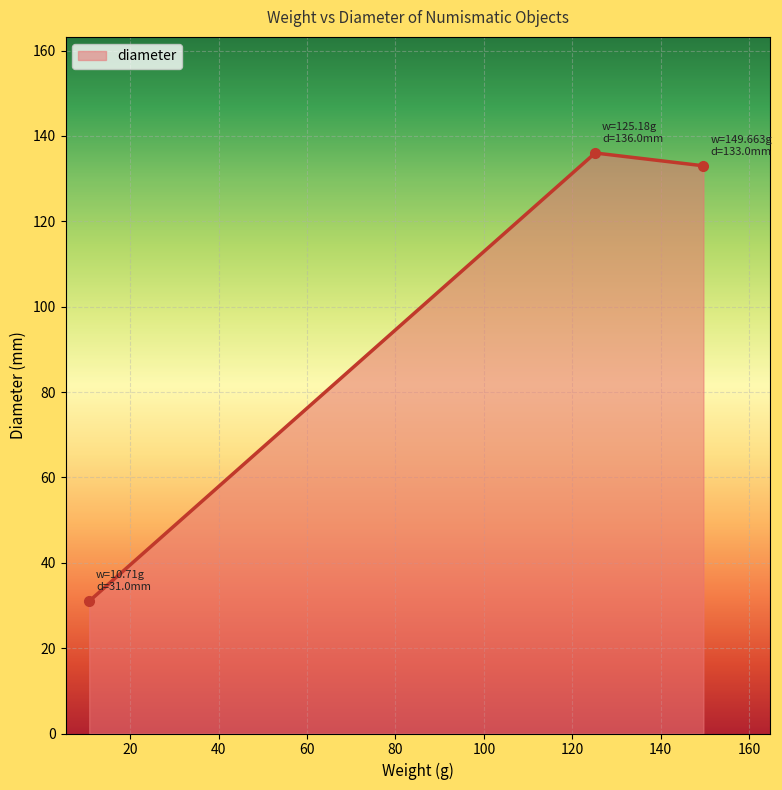

What is the value of the 1st point from the left?

31